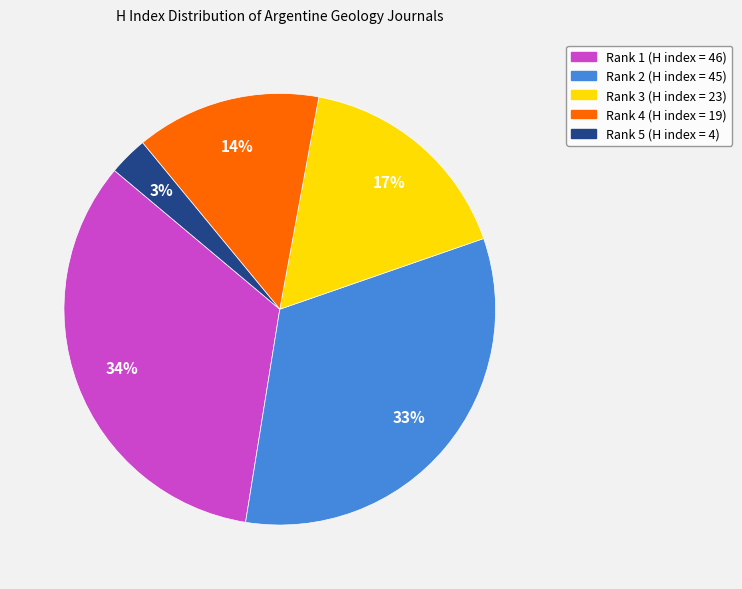

True or false: Rank 2 accounts for 33% of the total.

True